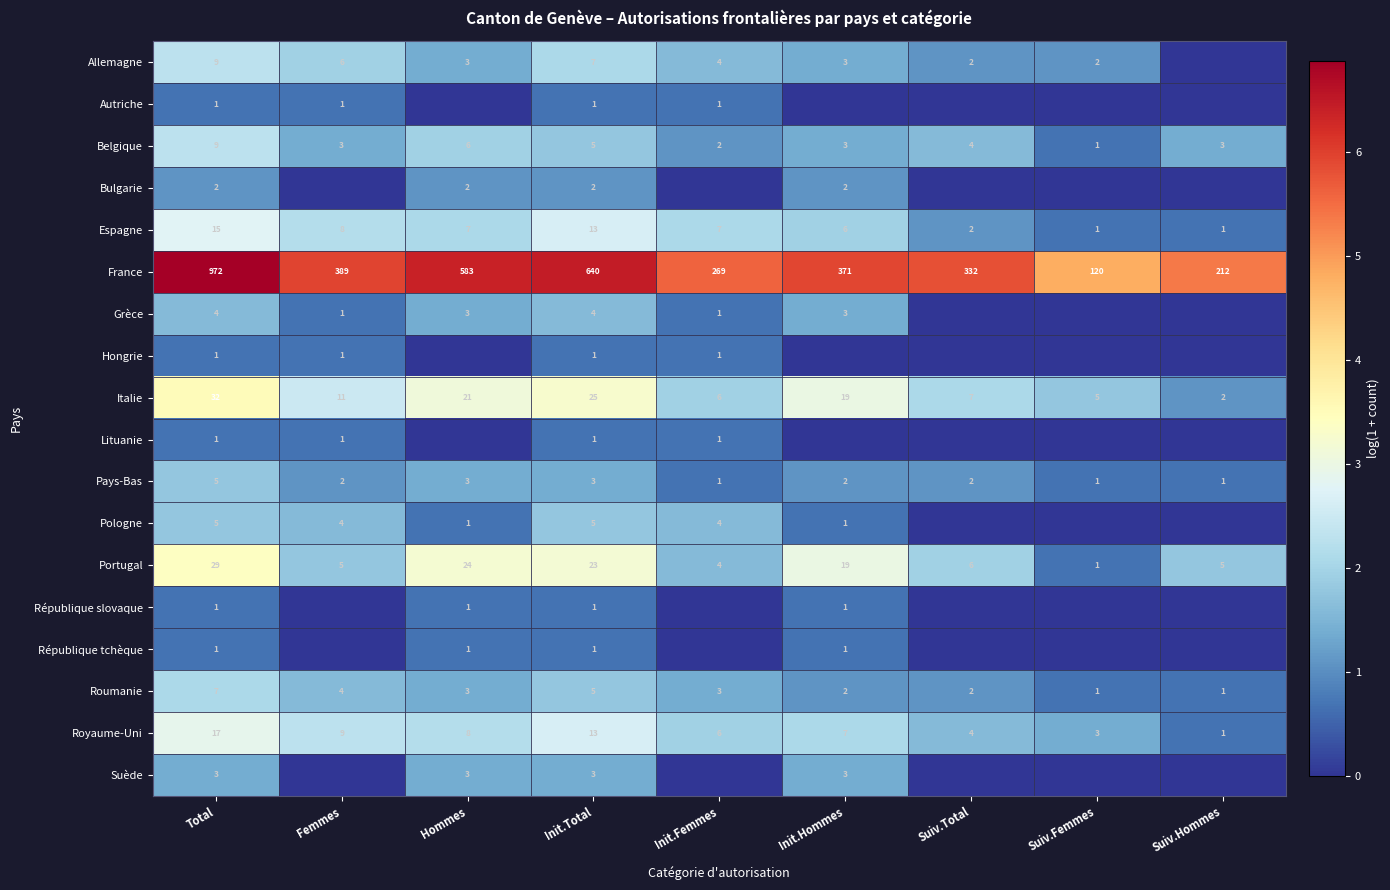

At which category is the sum across all series the highest?

Total